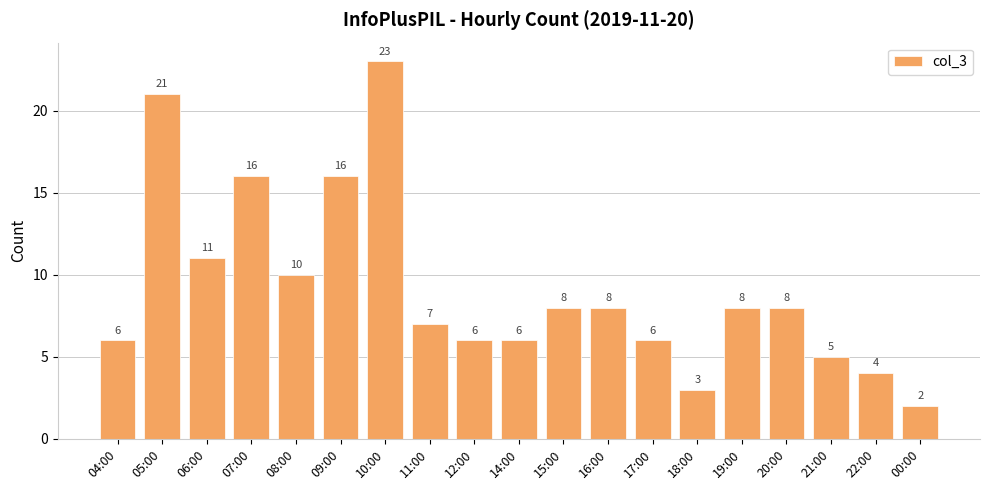

Reading right to left, extract all data points from this chart.

00:00=2	22:00=4	21:00=5	20:00=8	19:00=8	18:00=3	17:00=6	16:00=8	15:00=8	14:00=6	12:00=6	11:00=7	10:00=23	09:00=16	08:00=10	07:00=16	06:00=11	05:00=21	04:00=6